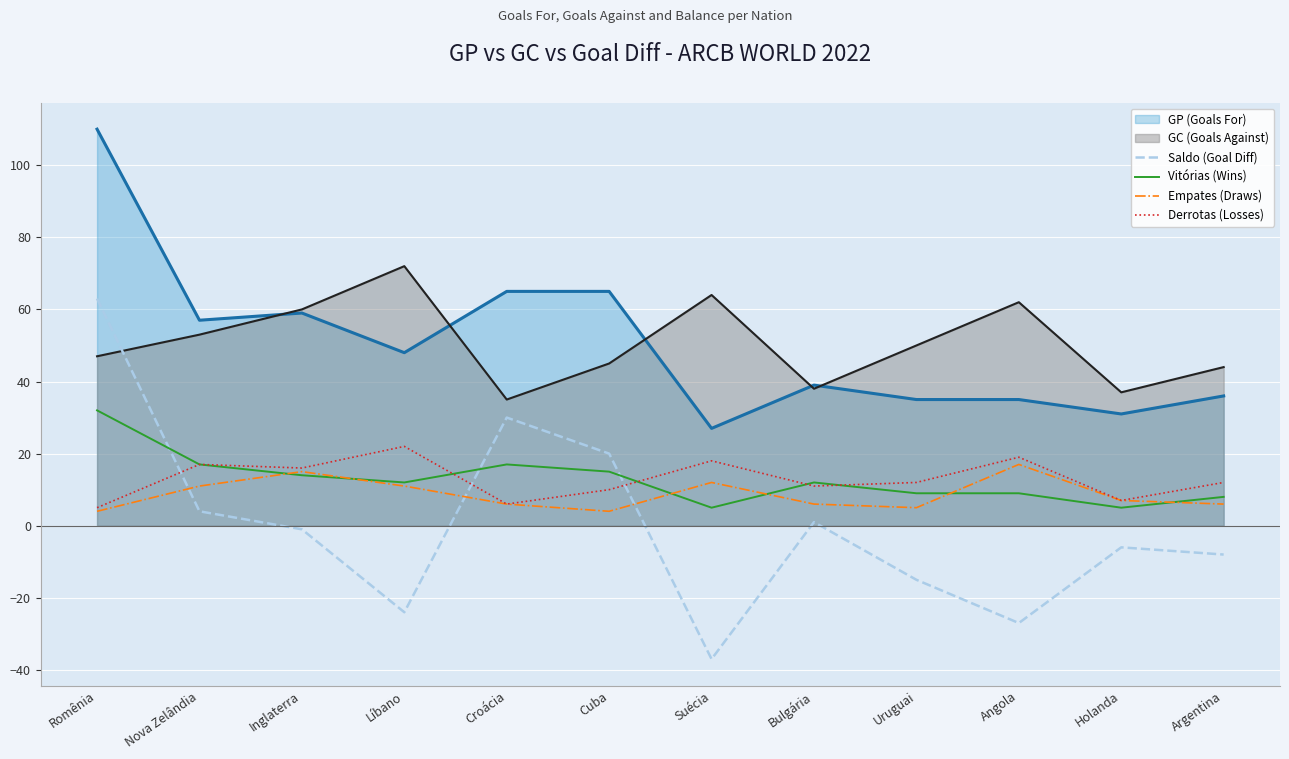

What is the label of the 2nd point from the right?

Holanda